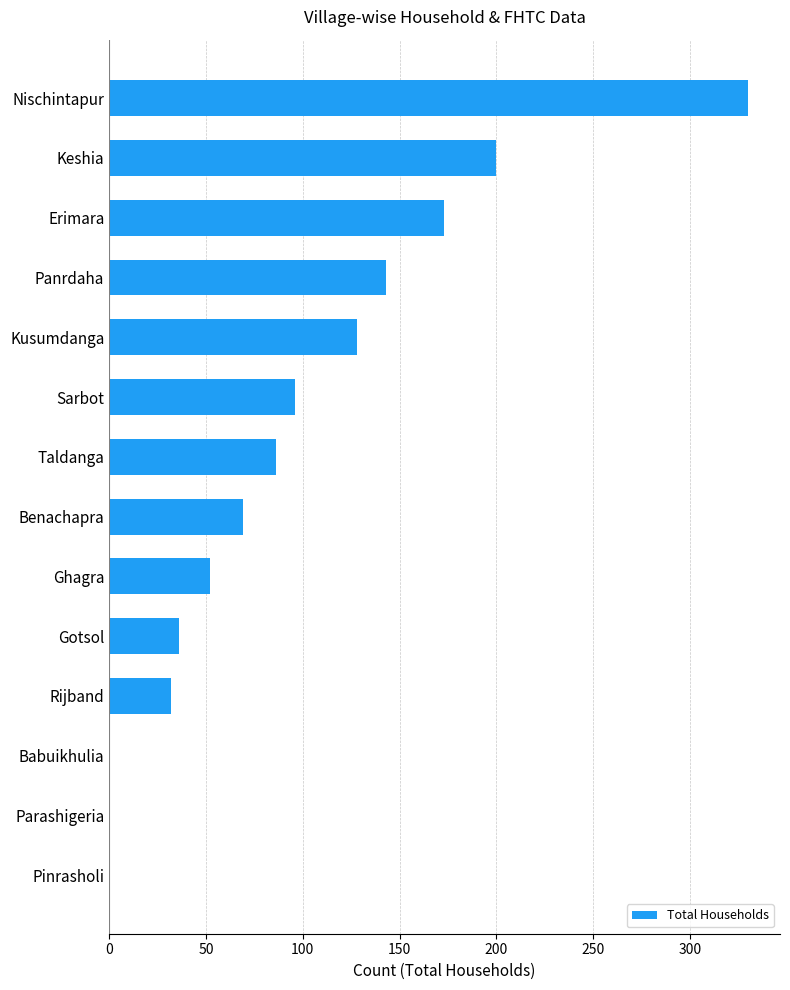

Between Ghagra and Nischintapur, which is larger?

Nischintapur